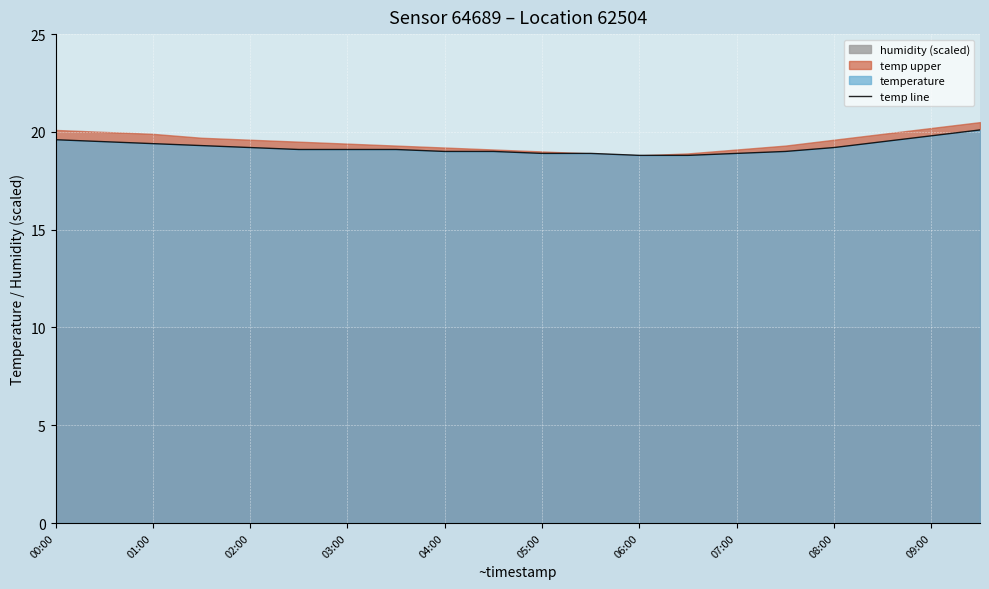

What is the difference between the maximum and minimum values?

1.3